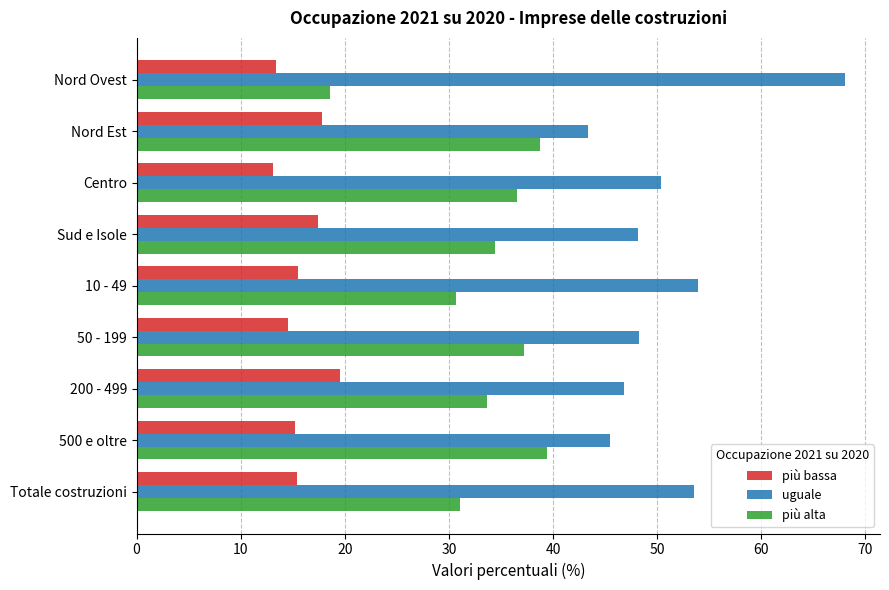

What is the lowest value of the più bassa series?

13.1